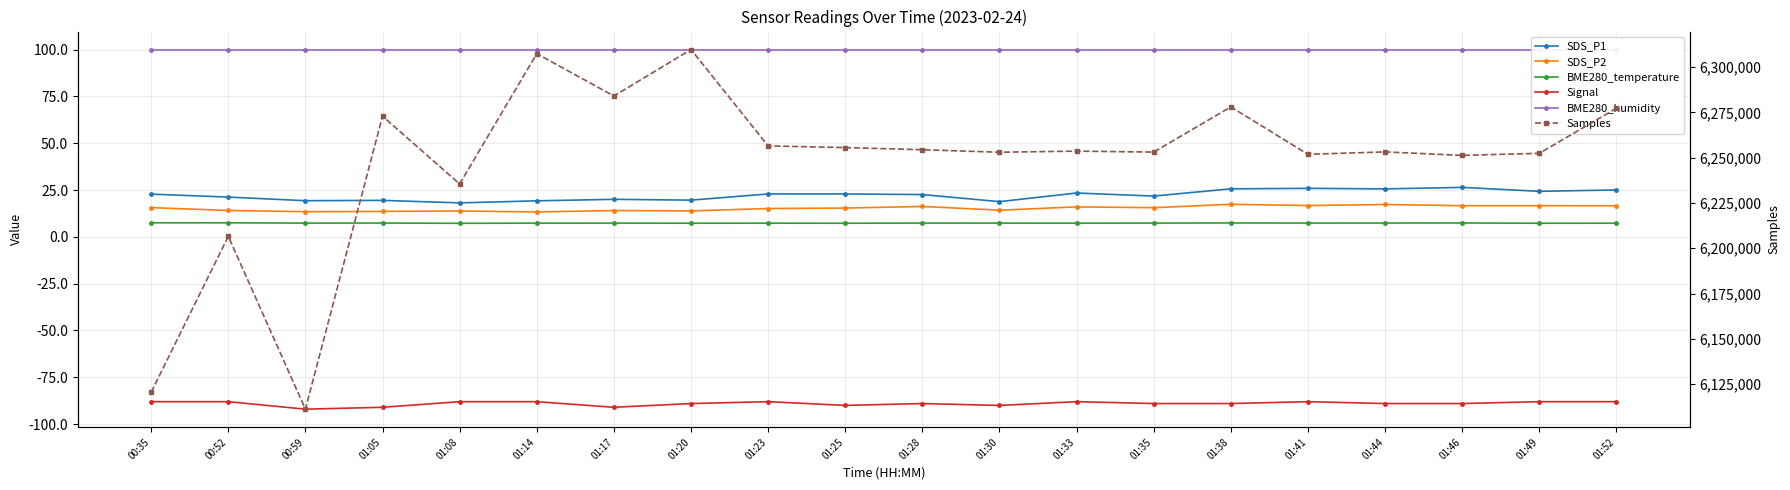

At how many categories does at least one series exceed 5277049?

20